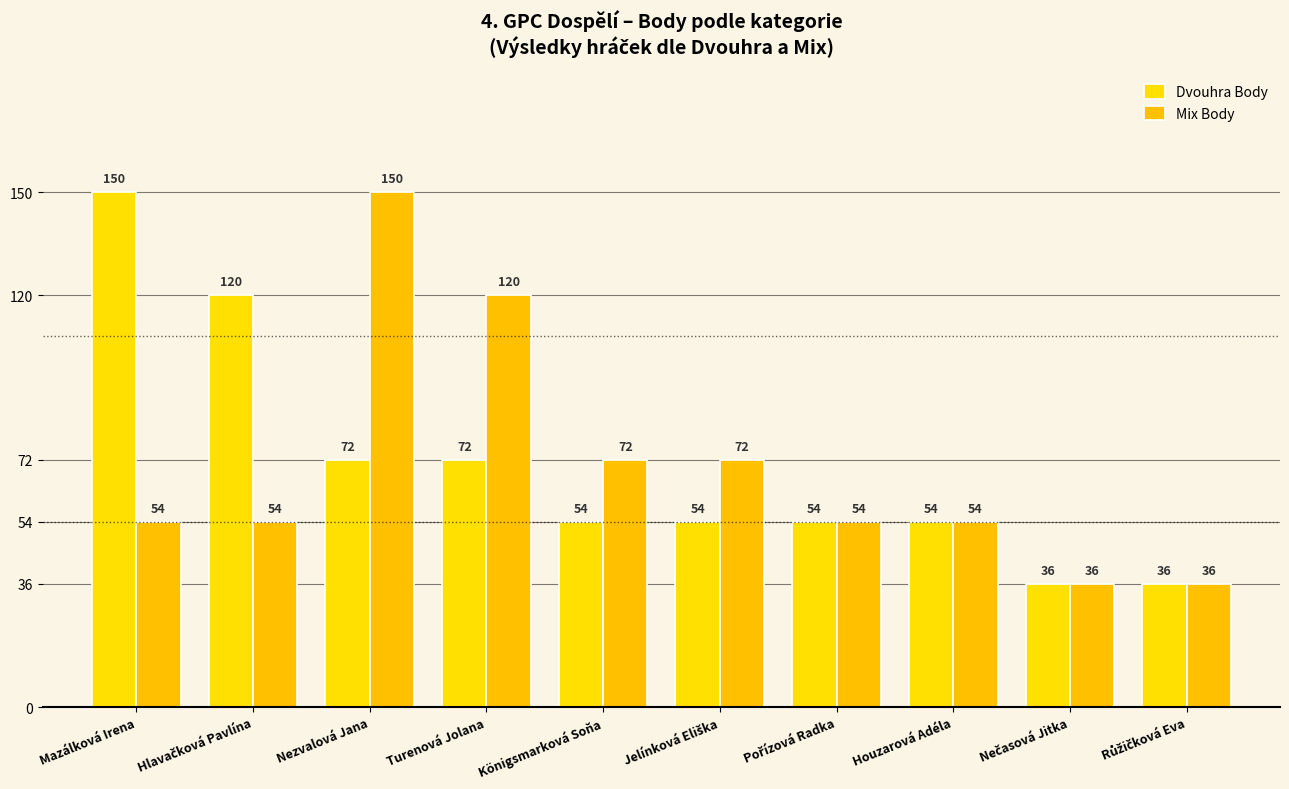

Reading left to right, list all the values displayed in this chart.

Dvouhra Body: Mazálková Irena=150	Hlavačková Pavlína=120	Nezvalová Jana=72	Turenová Jolana=72	Königsmarková Soňa=54	Jelínková Eliška=54	Pořízová Radka=54	Houzarová Adéla=54	Nečasová Jitka=36	Růžičková Eva=36
Mix Body: Mazálková Irena=54	Hlavačková Pavlína=54	Nezvalová Jana=150	Turenová Jolana=120	Königsmarková Soňa=72	Jelínková Eliška=72	Pořízová Radka=54	Houzarová Adéla=54	Nečasová Jitka=36	Růžičková Eva=36